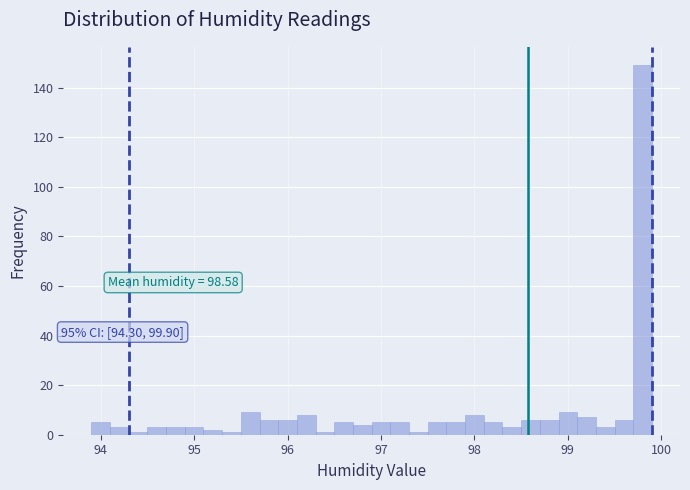

Around what value on the x-axis is the tallest bar? Give the approximate position of its centre, as read against the axis.

99.8